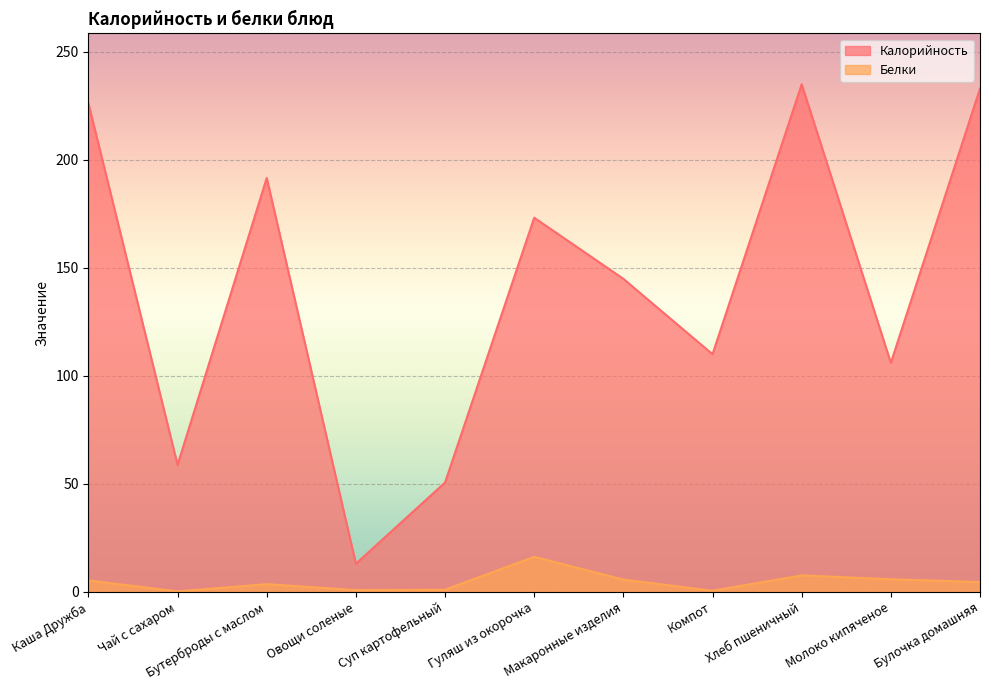

How many data points in Калорийность are less than 144?

5